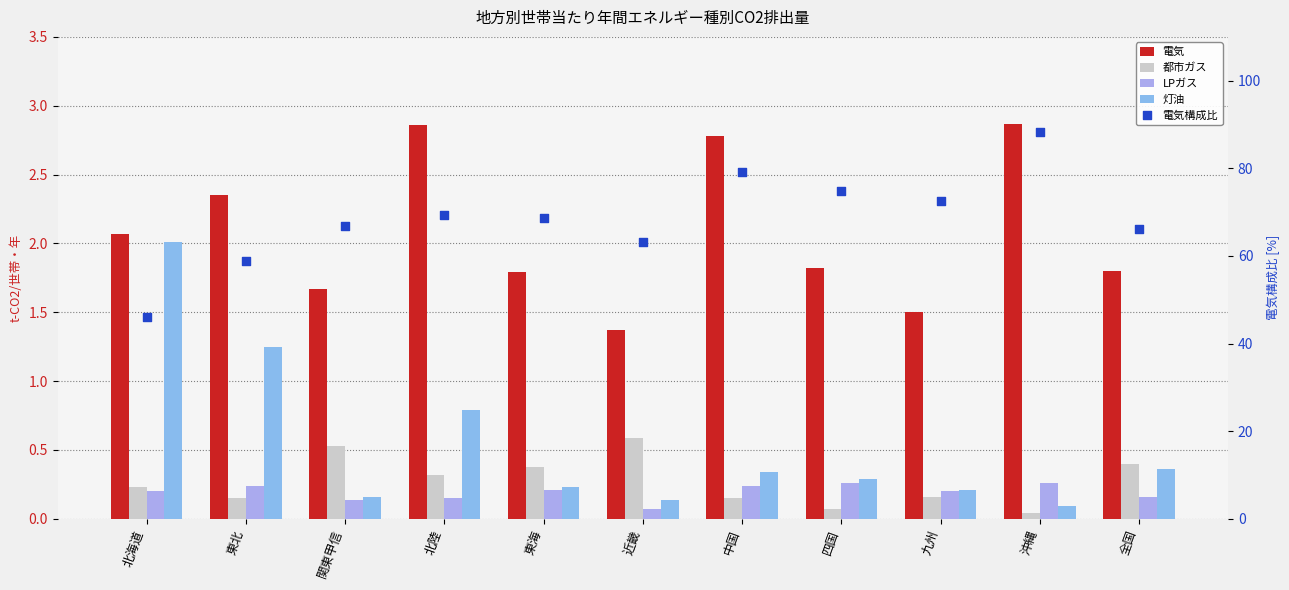

At which category is the sum across all series the highest?

沖縄